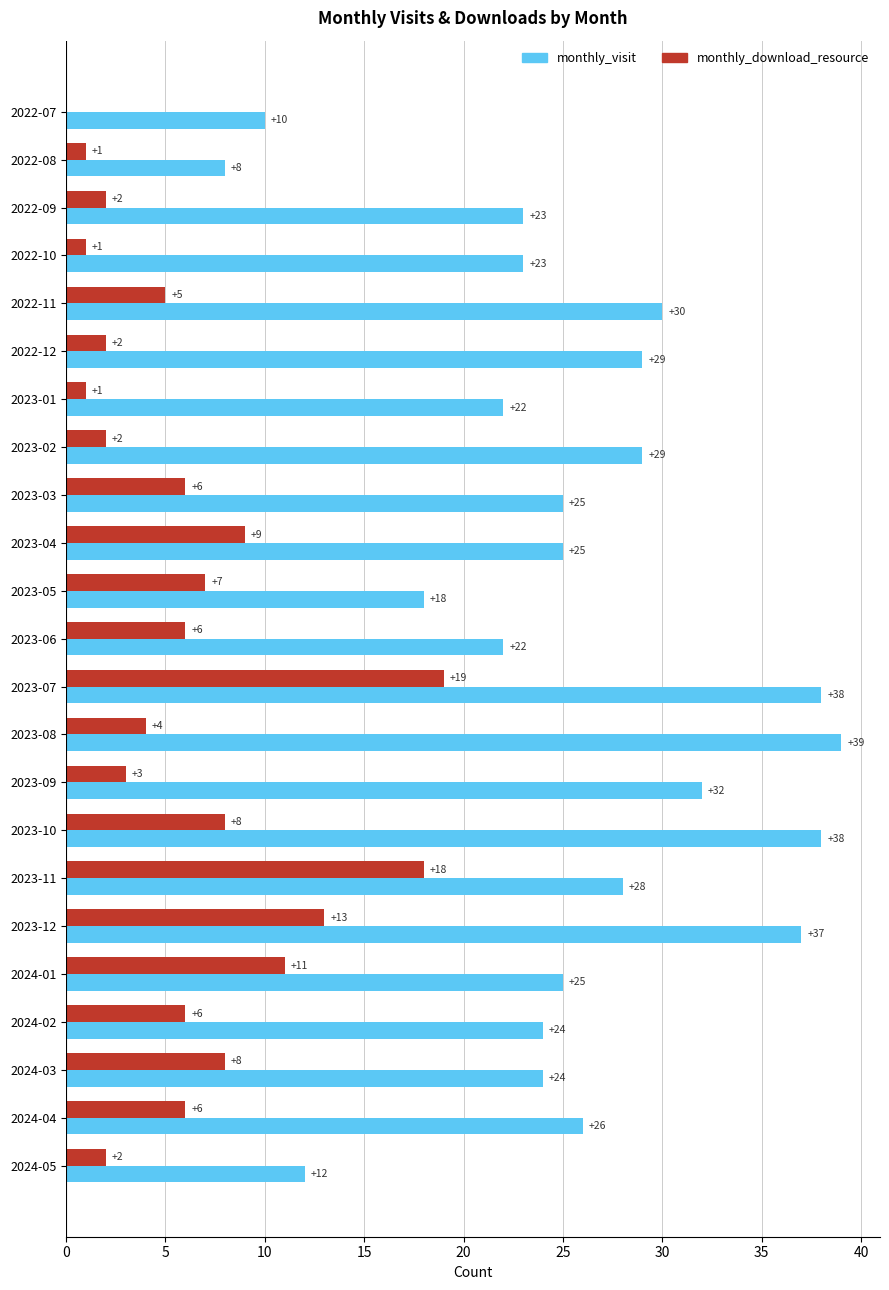

Where is monthly_download_resource nearest to the value 9?

2023-04